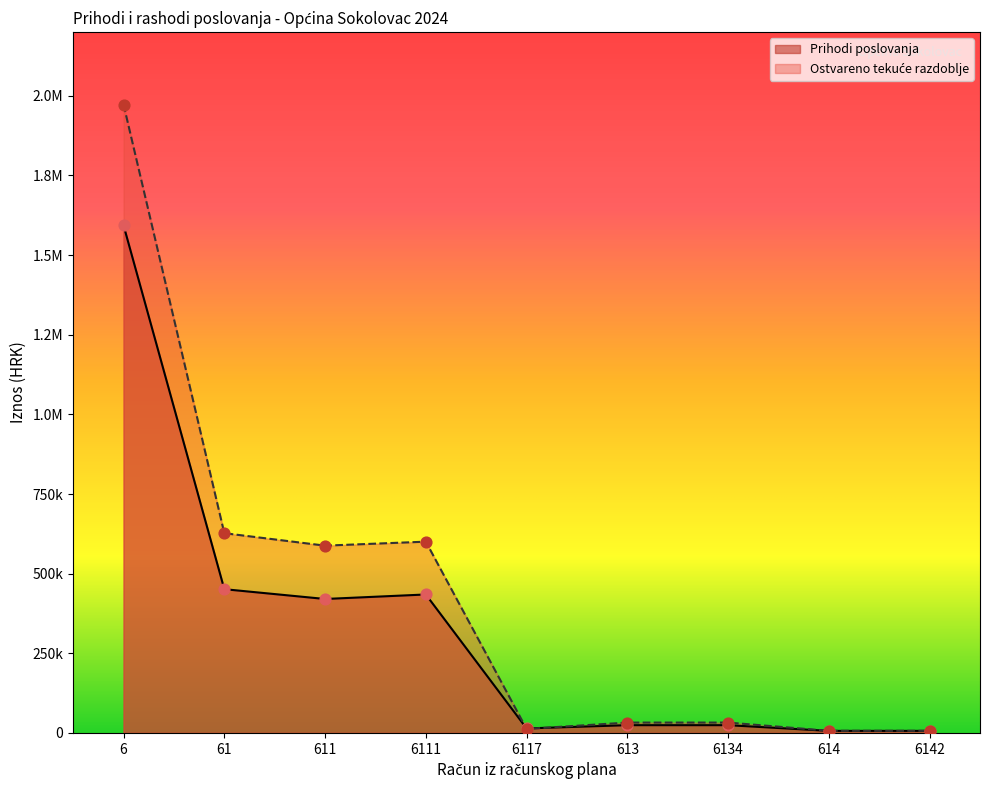

Which series has the widest spread of Y values?

Ostvareno tekuće razdoblje